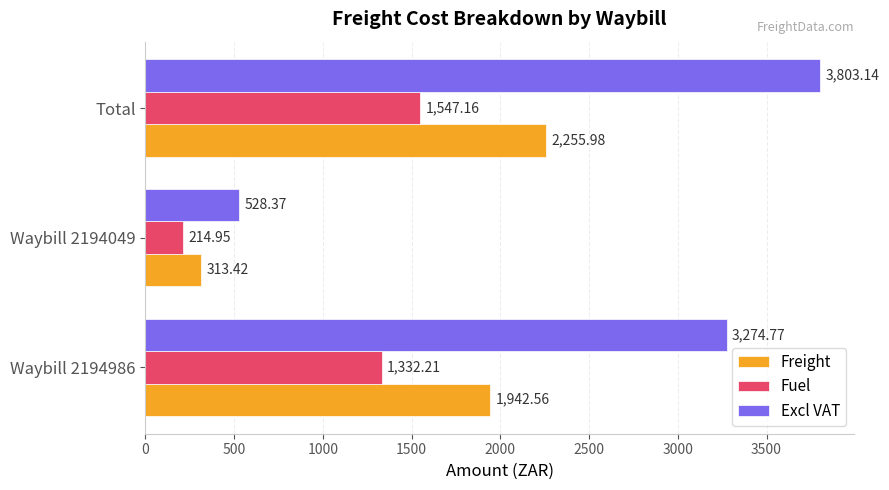

How many values in the Excl VAT series are below 3274?

1